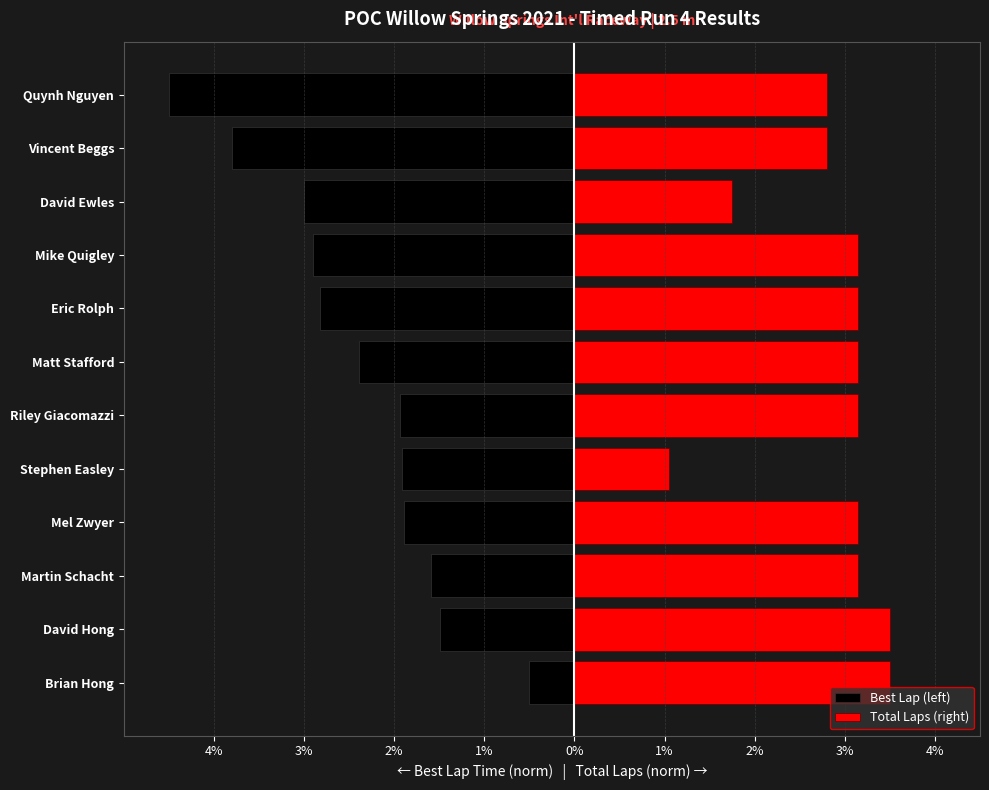

How many bars are there in total?

24